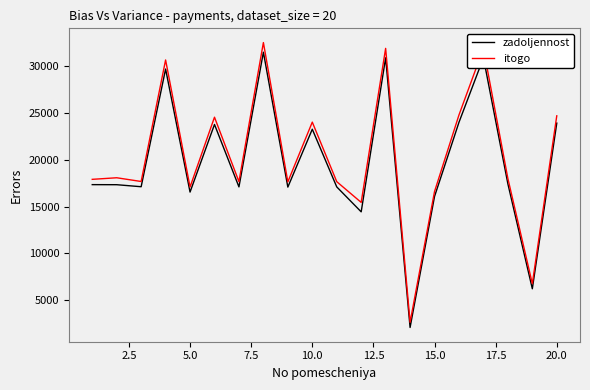

Which series has the widest spread of values?

itogo